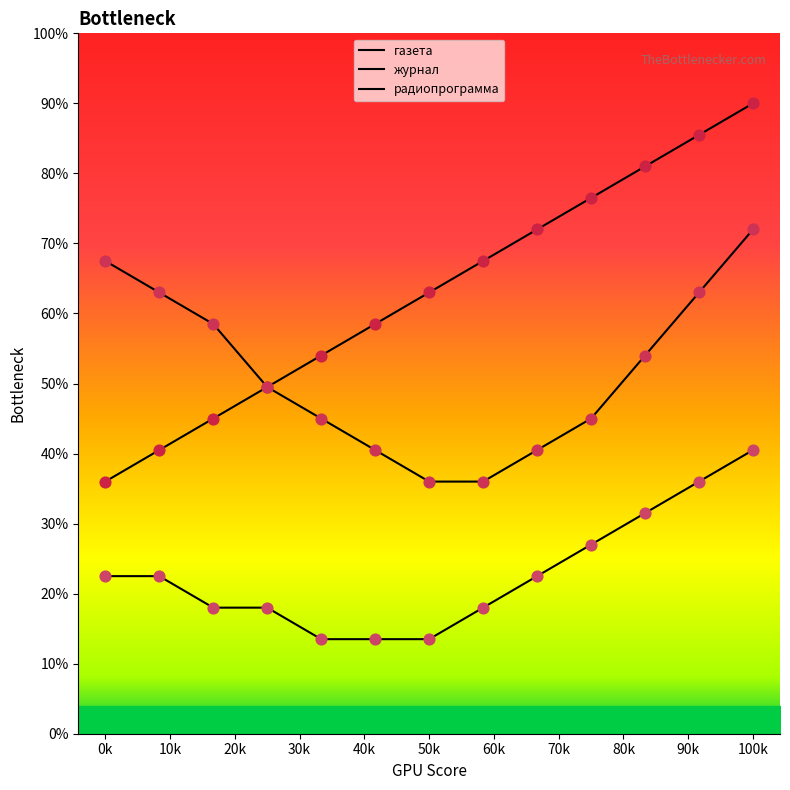

Which series reaches the maximum Y coordinate?

газета